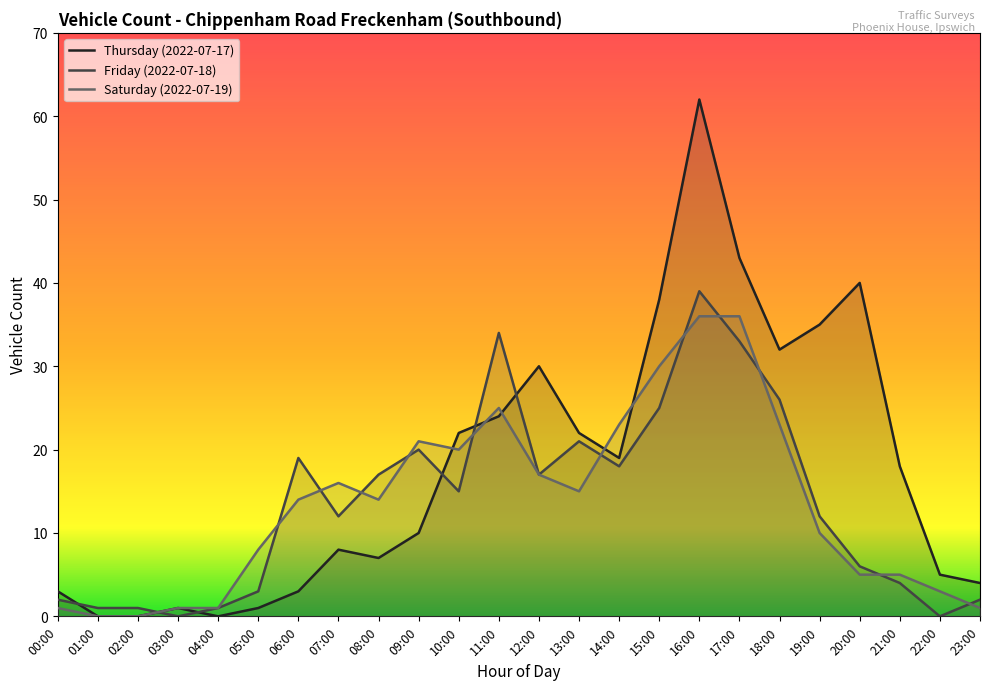

What is the greatest value displayed?

62